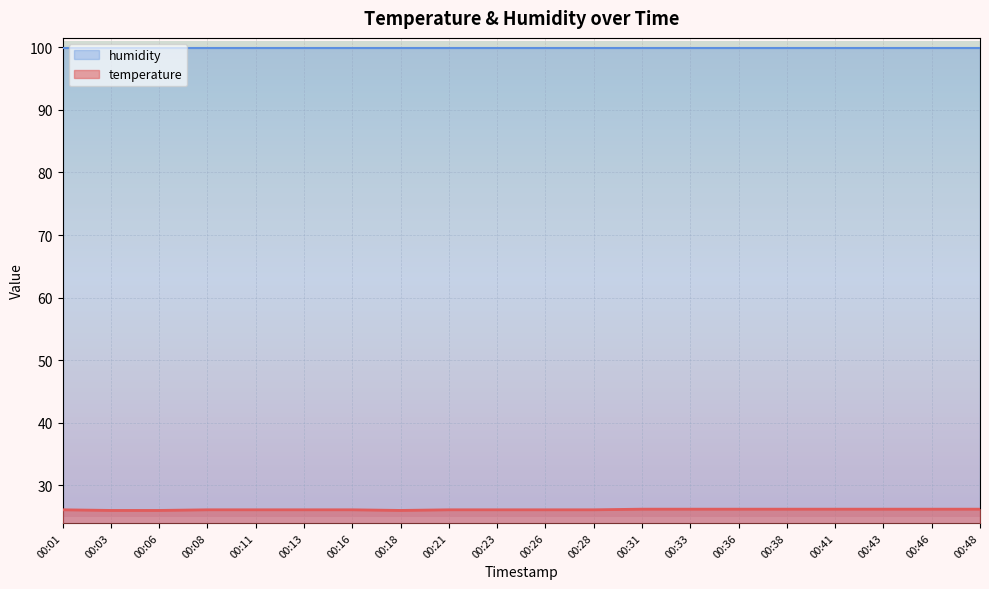

List the labels in order of value, largest first.

00:31, 00:33, 00:36, 00:38, 00:41, 00:43, 00:46, 00:48, 00:01, 00:08, 00:11, 00:13, 00:16, 00:21, 00:23, 00:26, 00:28, 00:03, 00:06, 00:18